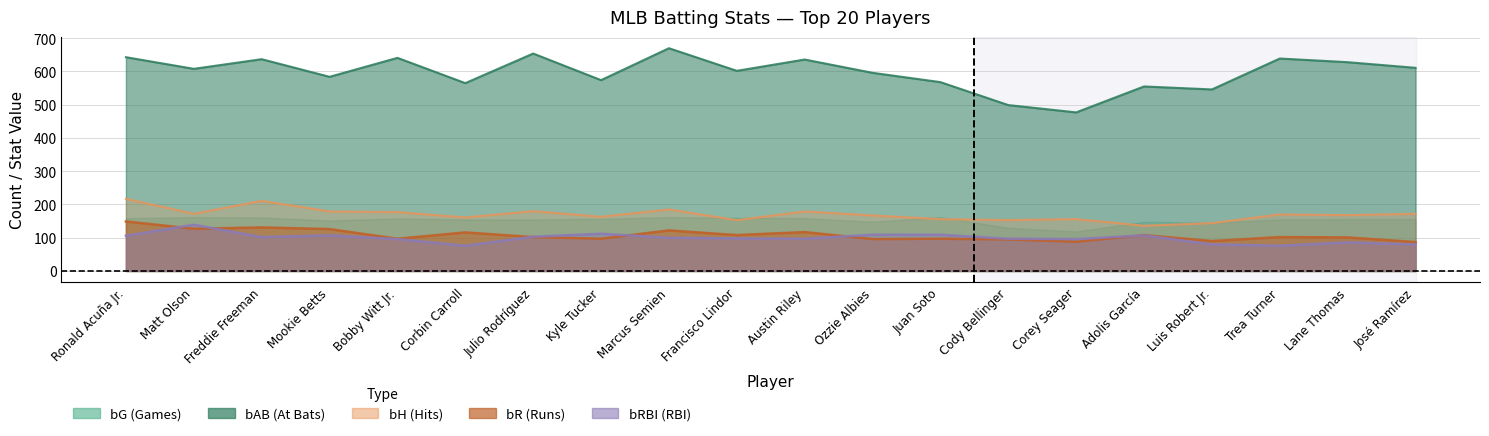

The bH series shows 80 at Freddie Freeman. True or false?

False